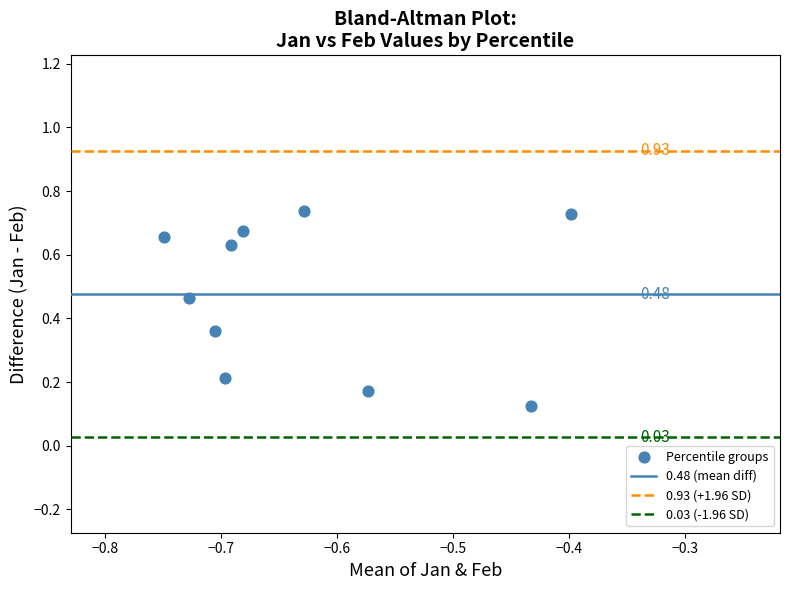

What is the average X value?

-0.6